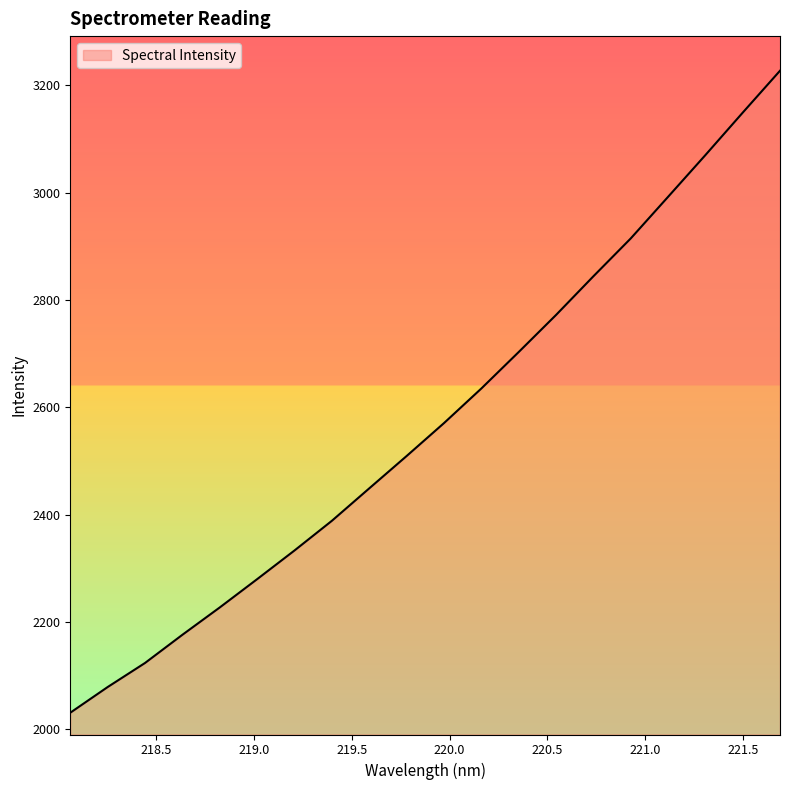

What is the maximum value shown in the chart?

3227.5